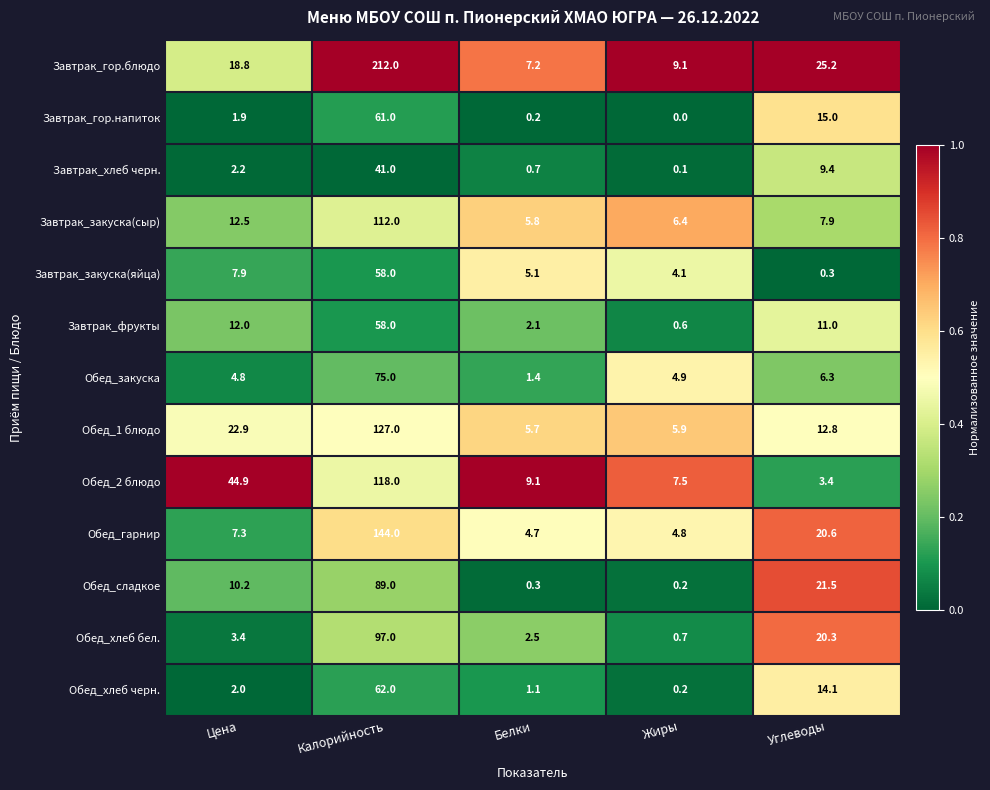

What is the difference between the second highest and minimum values in the Обед_2 блюдо series?

41.5